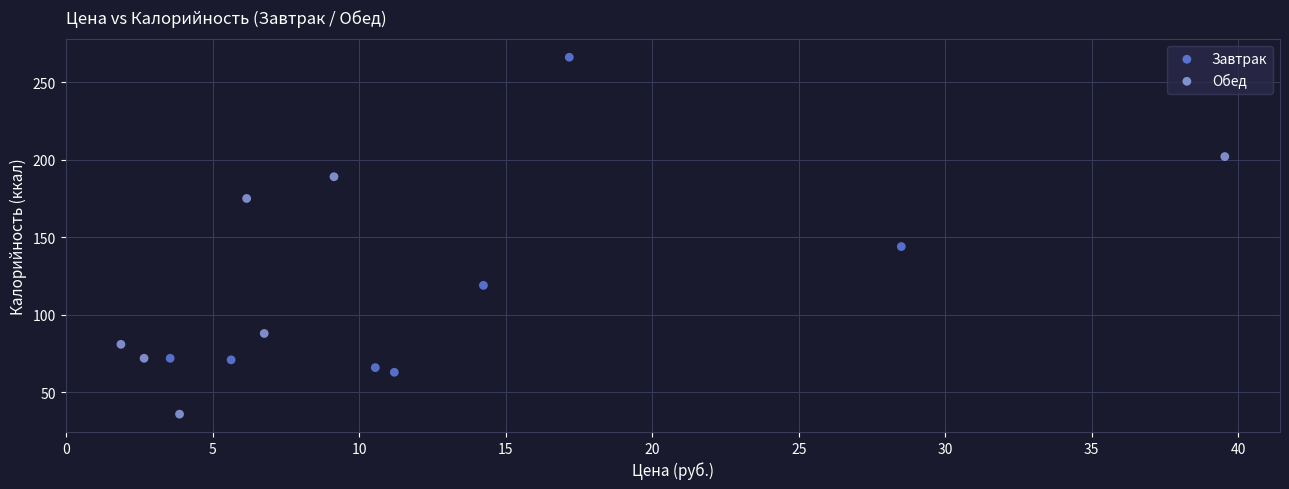

Which series has the widest spread of Y values?

Завтрак